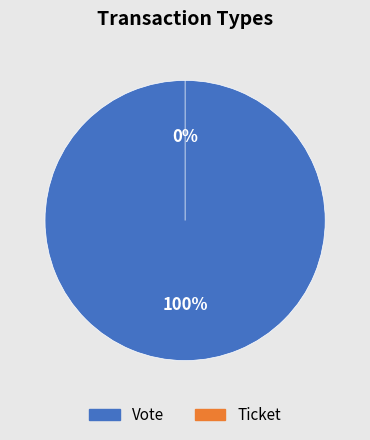

Which slice is the largest?

Vote